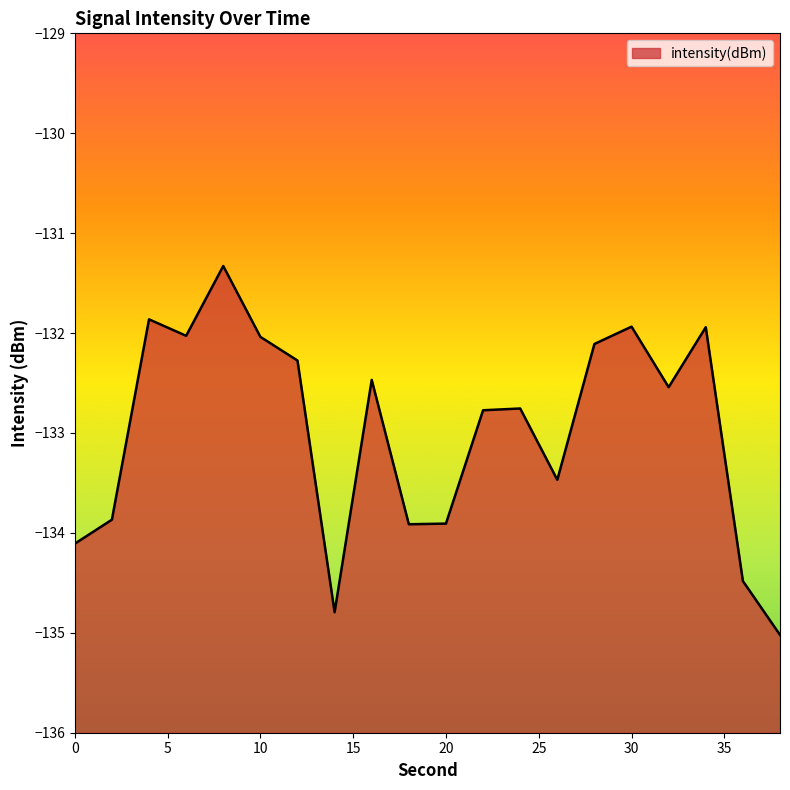

Rank the categories by value from highest to lowest.

8, 4, 30, 34, 6, 10, 28, 12, 16, 32, 24, 22, 26, 2, 20, 18, 0, 36, 14, 38